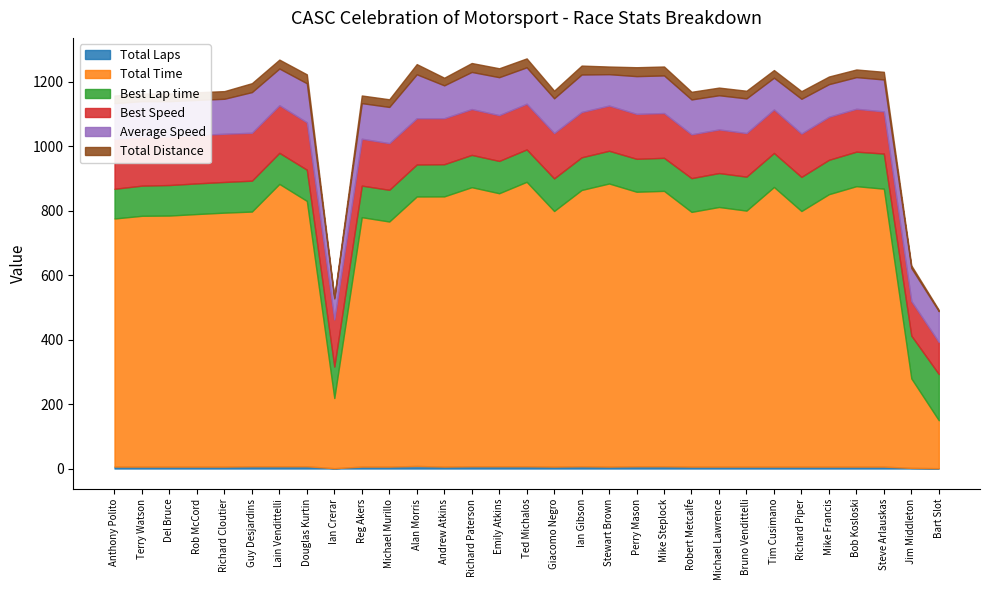

True or false: Best Speed has more than 0 points higher than both neighbors.

False